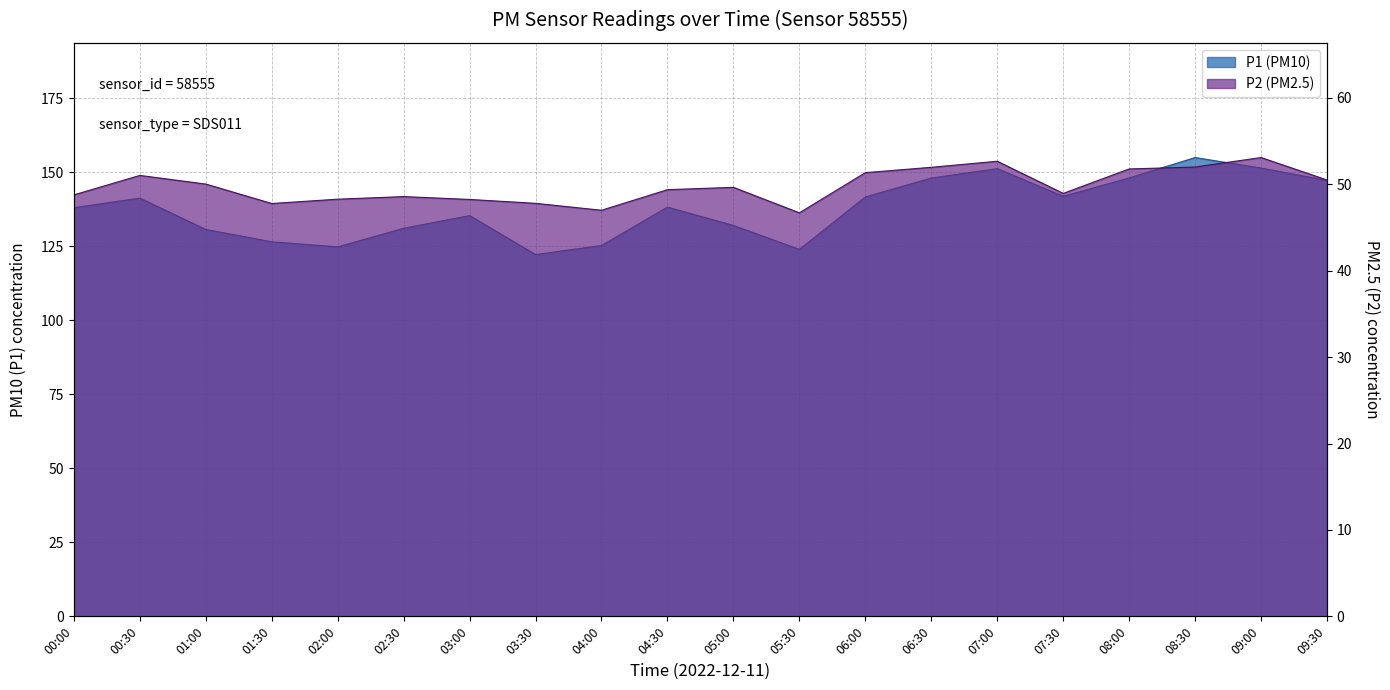

How many values in the P2 series exceed 49?

11